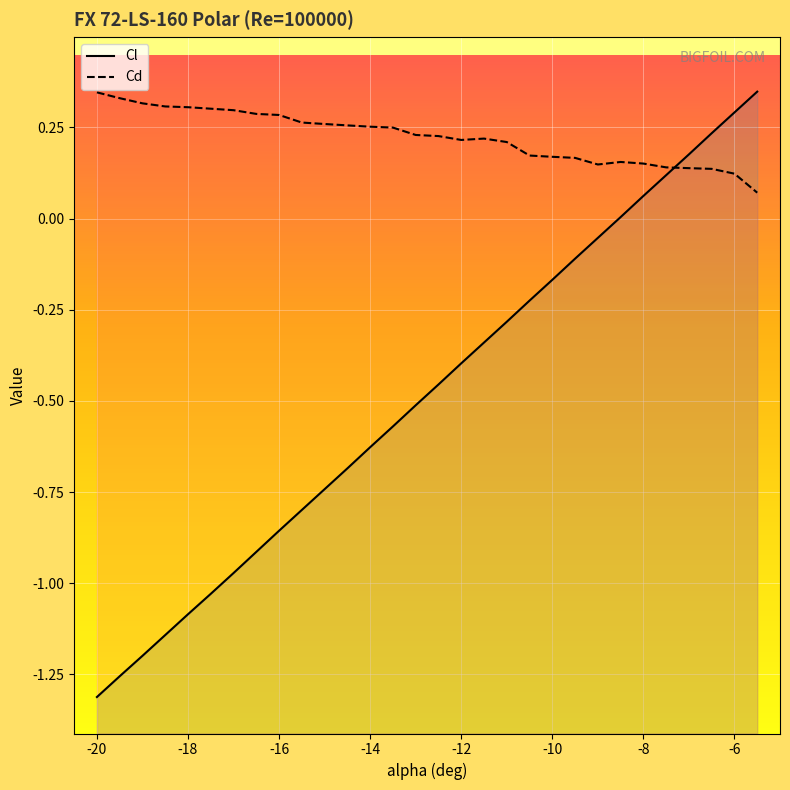

True or false: Cl has more than 1 interior local peaks.

False